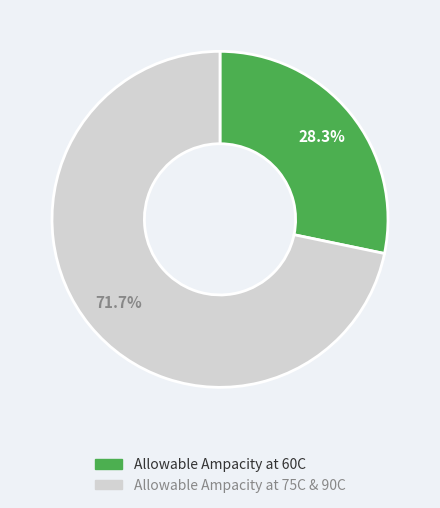

Is there any slice that represents more than half of the pie?

Yes